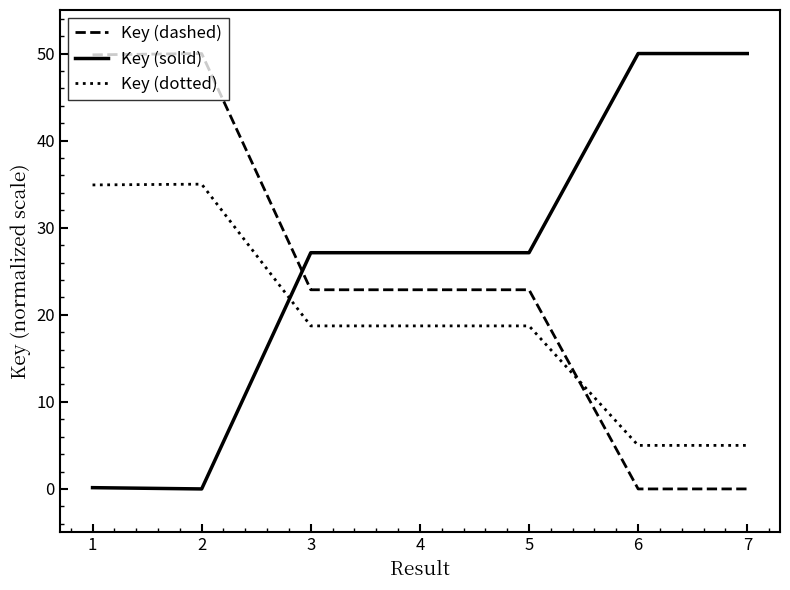

List the series in order of their overall mean, lowest first.

Key (dotted), Key (dashed), Key (solid)